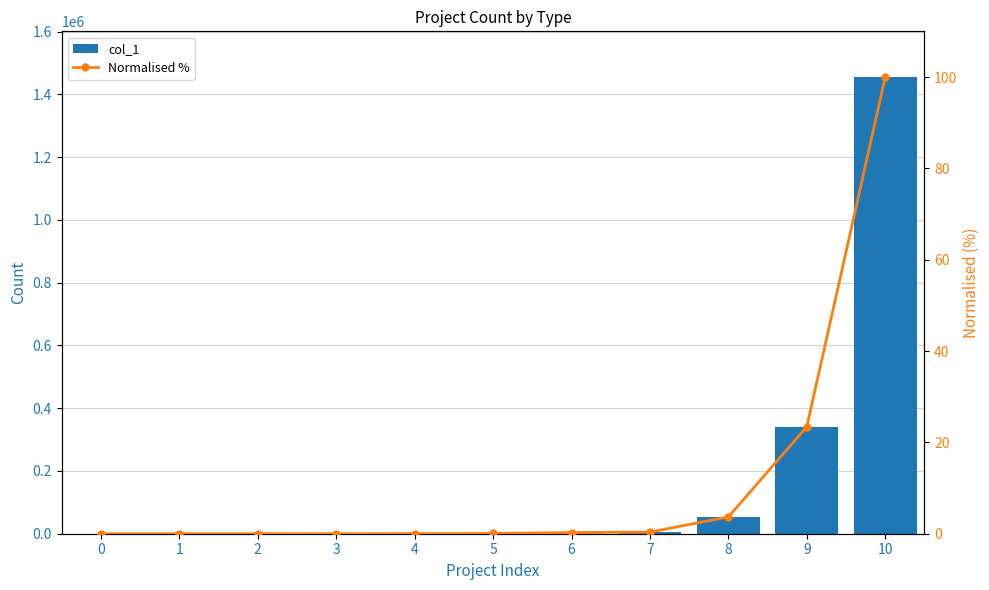

Which category has the highest value across all series?

10